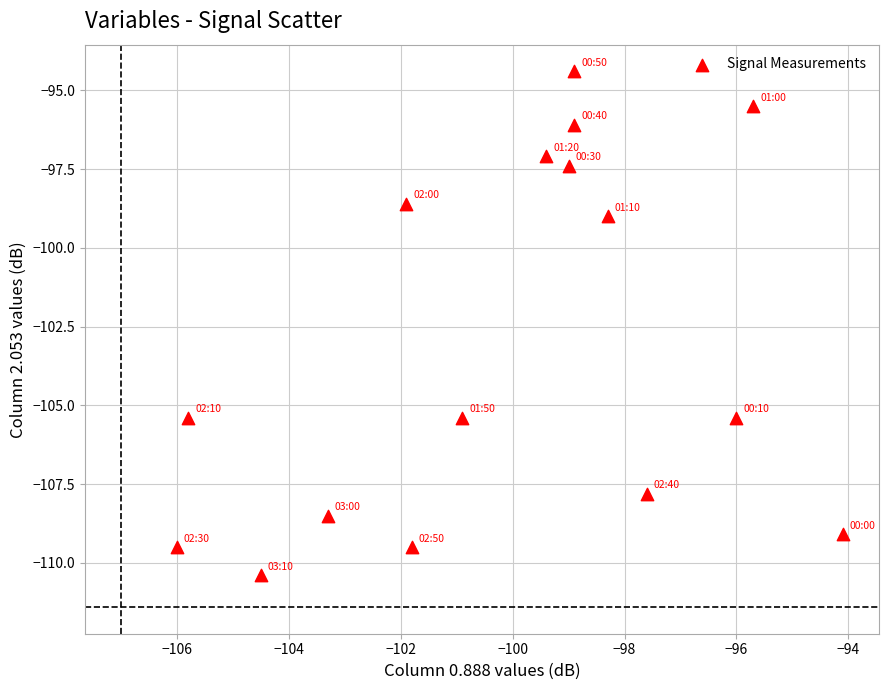

What is the range of X values (max minus min)?

11.9